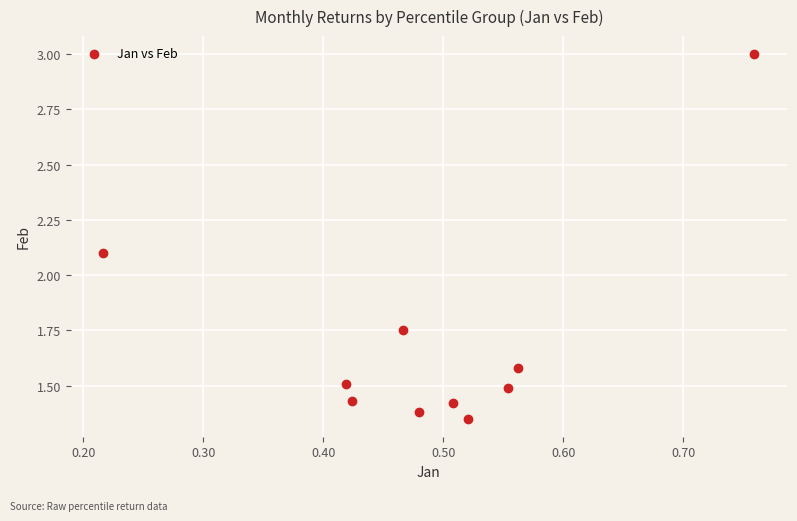

What is the average X value?

0.5